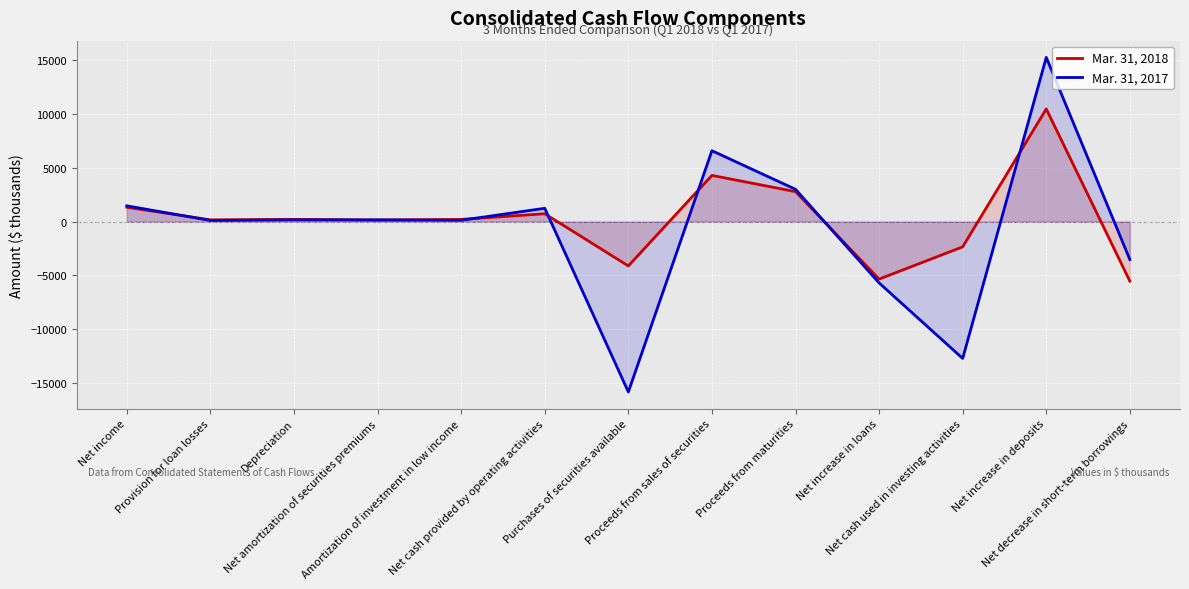

Which series has the largest total across all categories?

Mar. 31, 2018